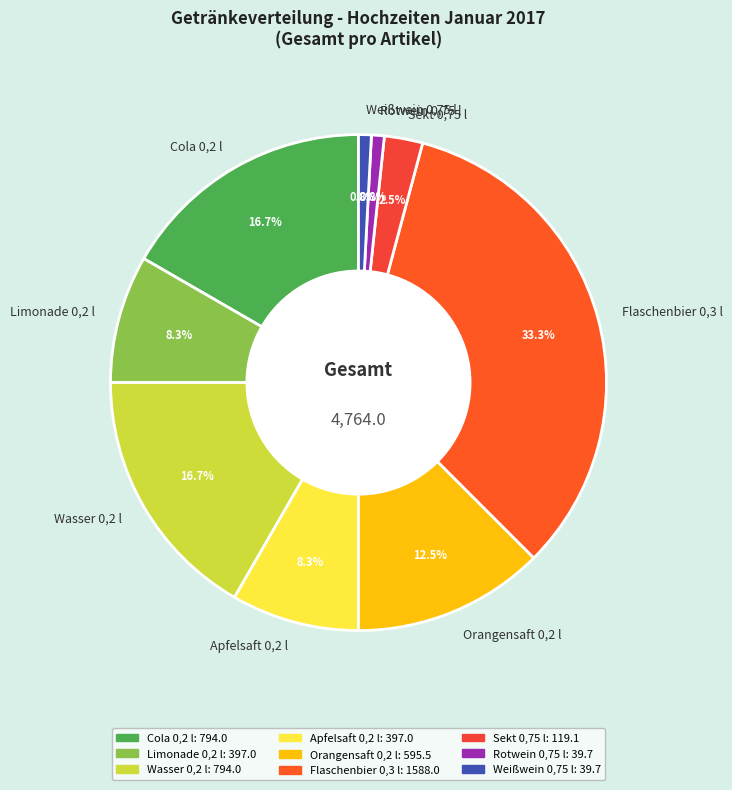

Does Weißwein 0,75 l represent more than half of the total?

No